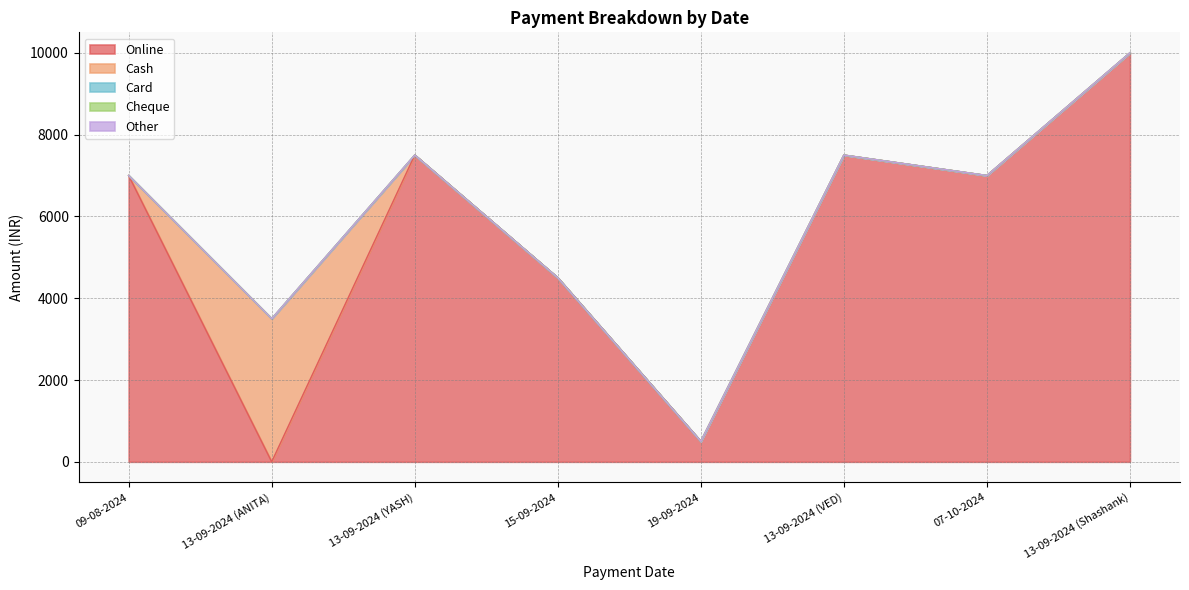

At which category is the sum across all series the highest?

13-09-2024 (Shashank)